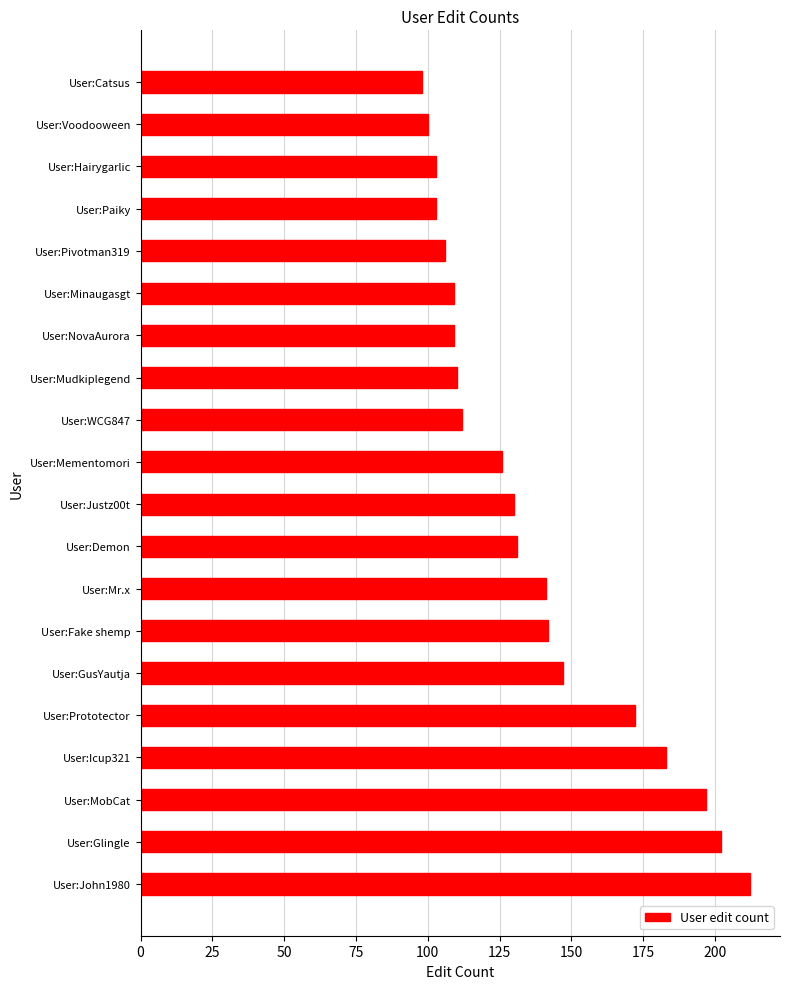

What is the sum of the values at User:WCG847 and User:Catsus?

210